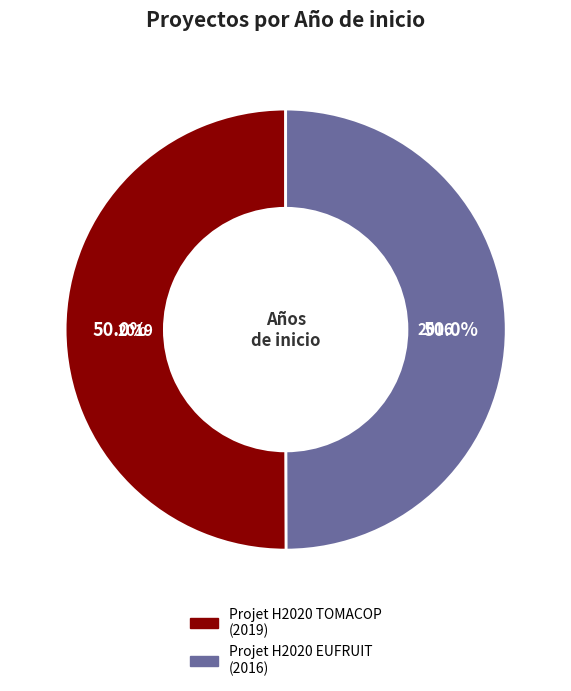

Approximately how many times larger is the value at Projet H2020 TOMACOP compared to Projet H2020 EUFRUIT?

1.0